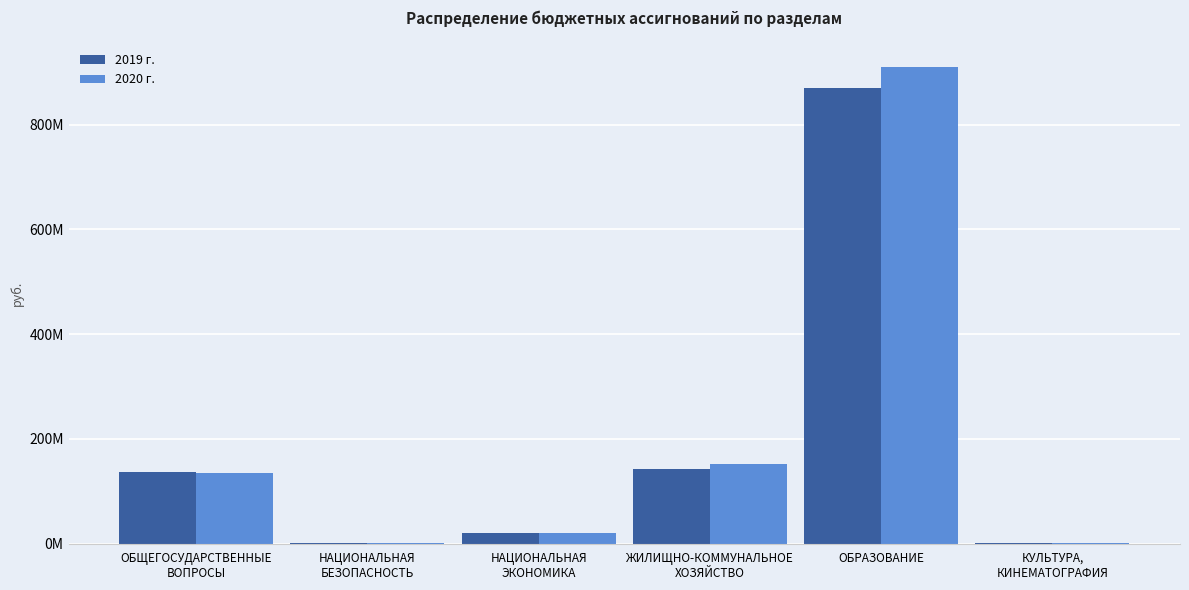

Which series has the largest total across all categories?

2020 г.